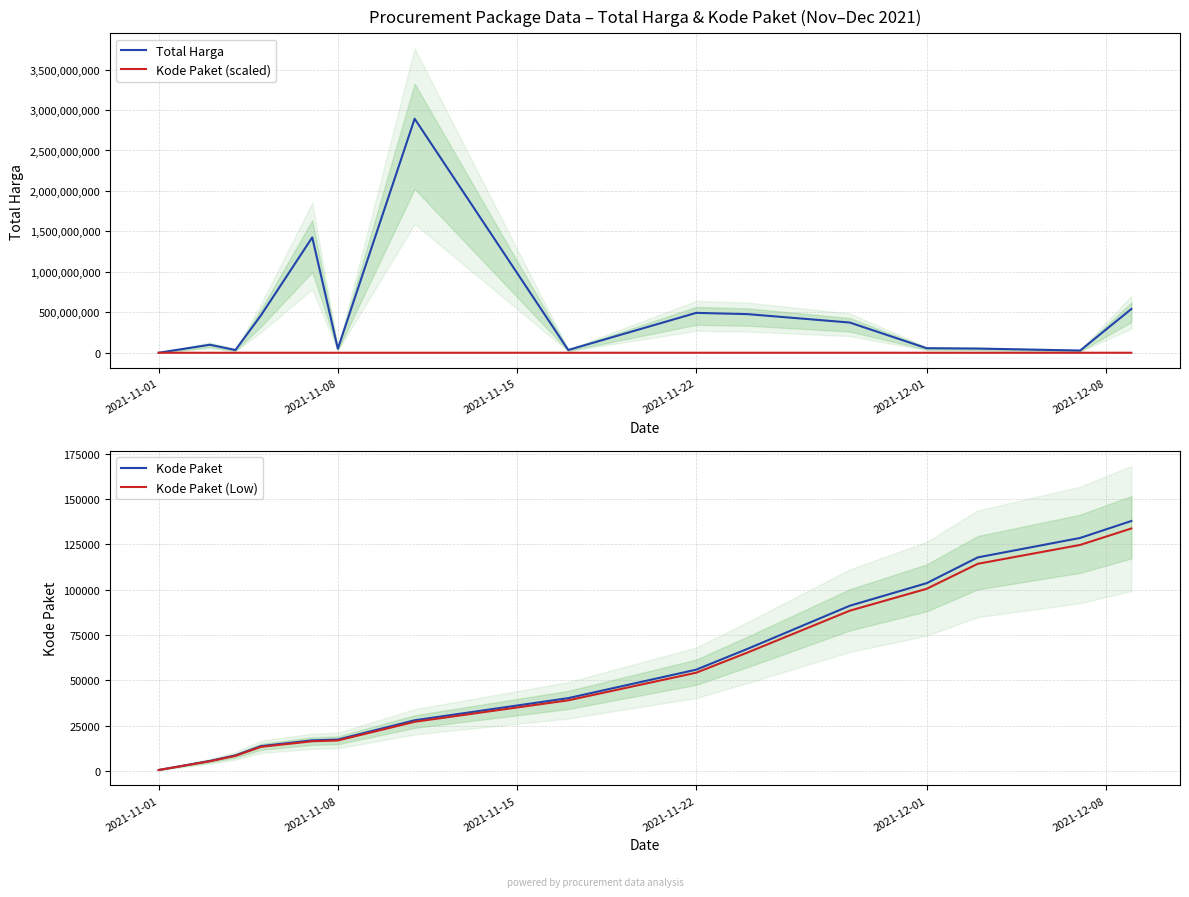

What is the highest value of the Total Harga series?

2892122000